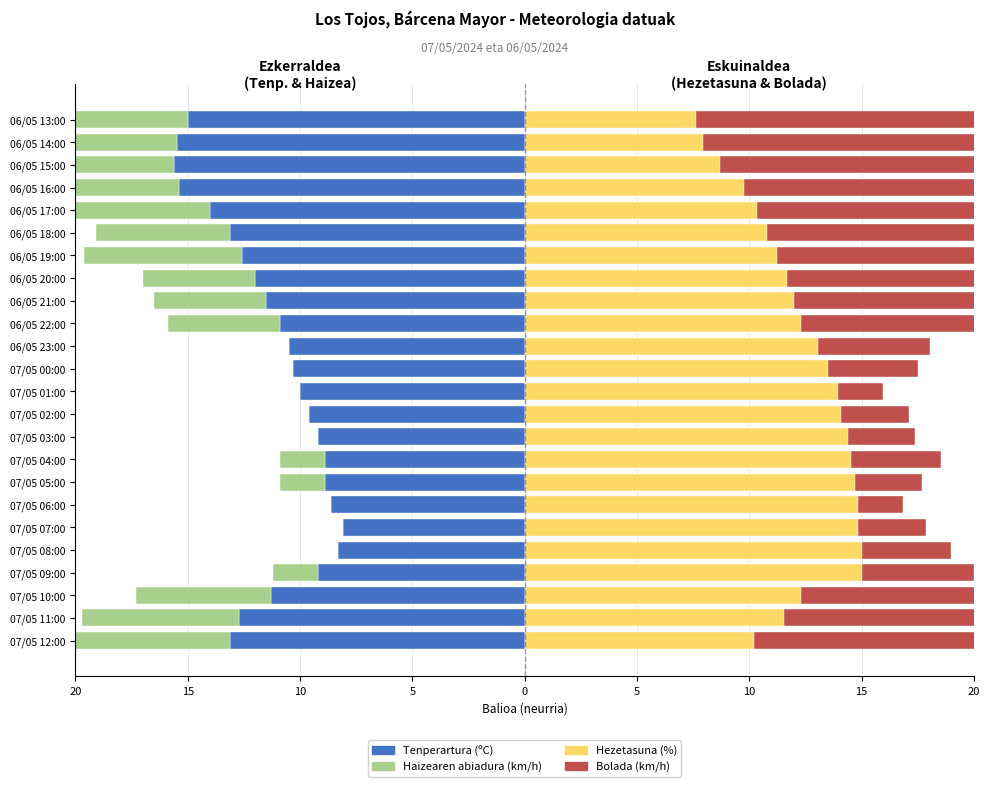

The value of Bolada (km/h) at 07/05 08:00 is 1.2. True or false?

False